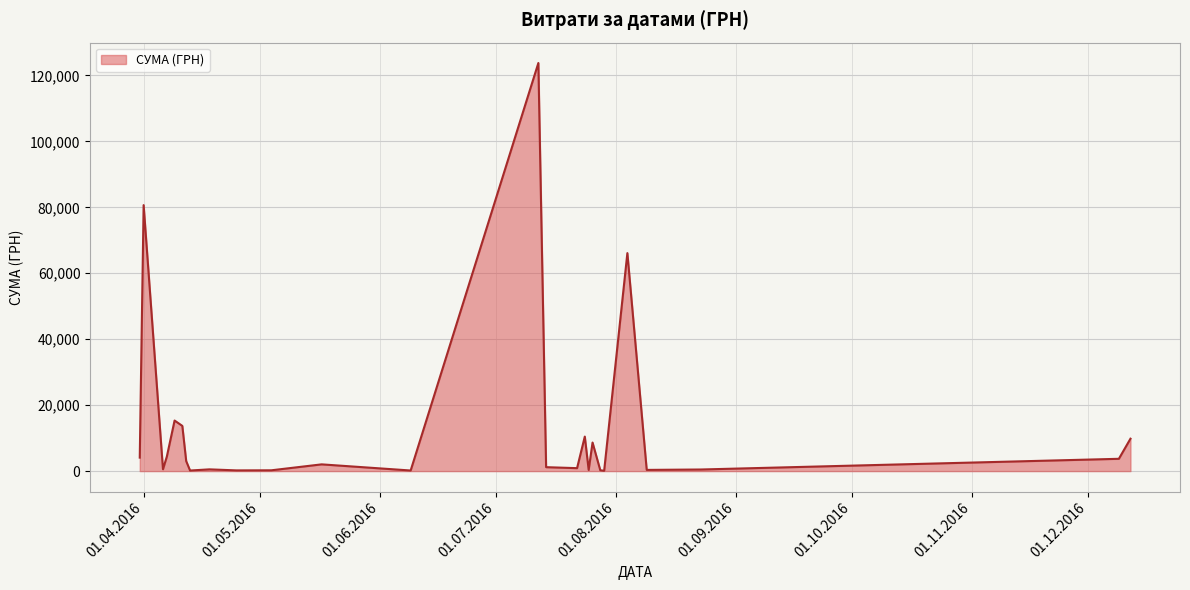

What is the difference between the maximum and minimum values?

123660.3